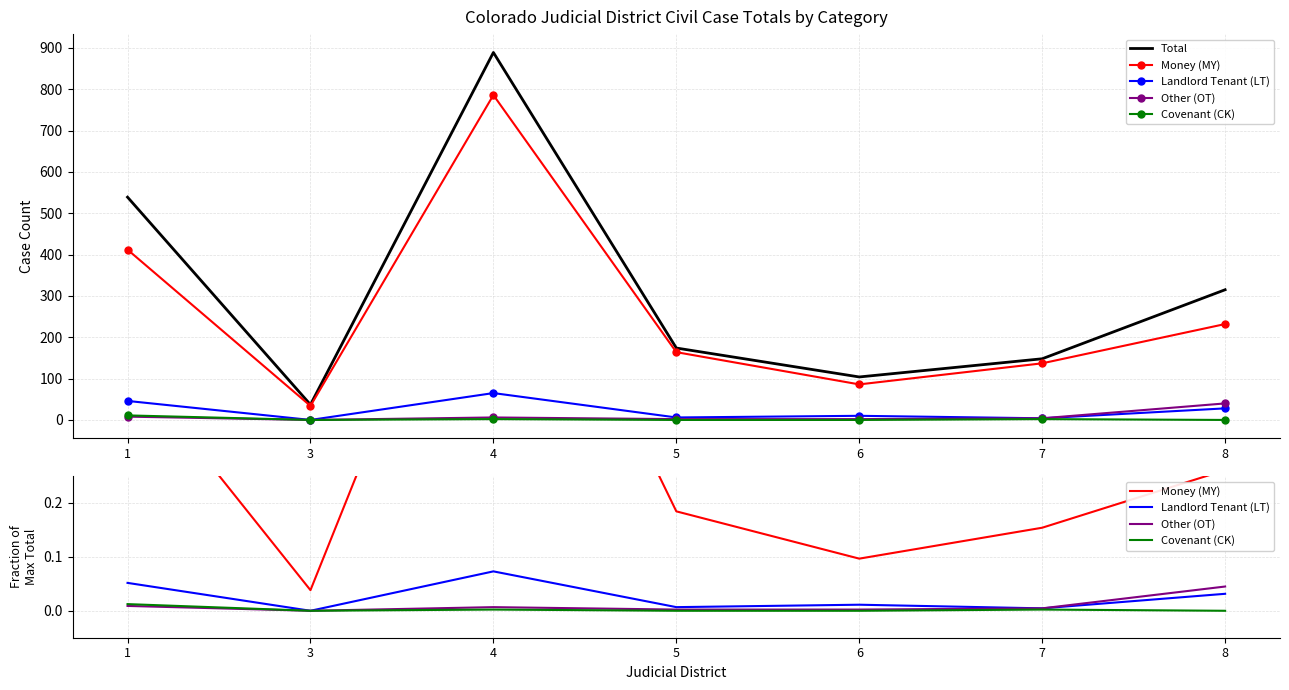

True or false: Money (MY) and Other (OT) cross at least once.

False